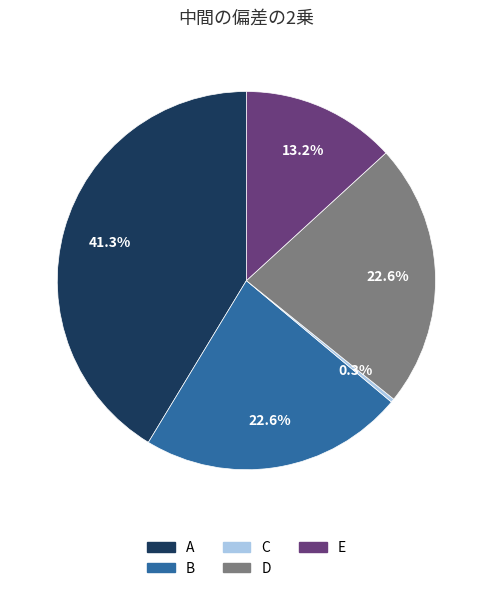

What is the smallest slice in the pie chart?

C